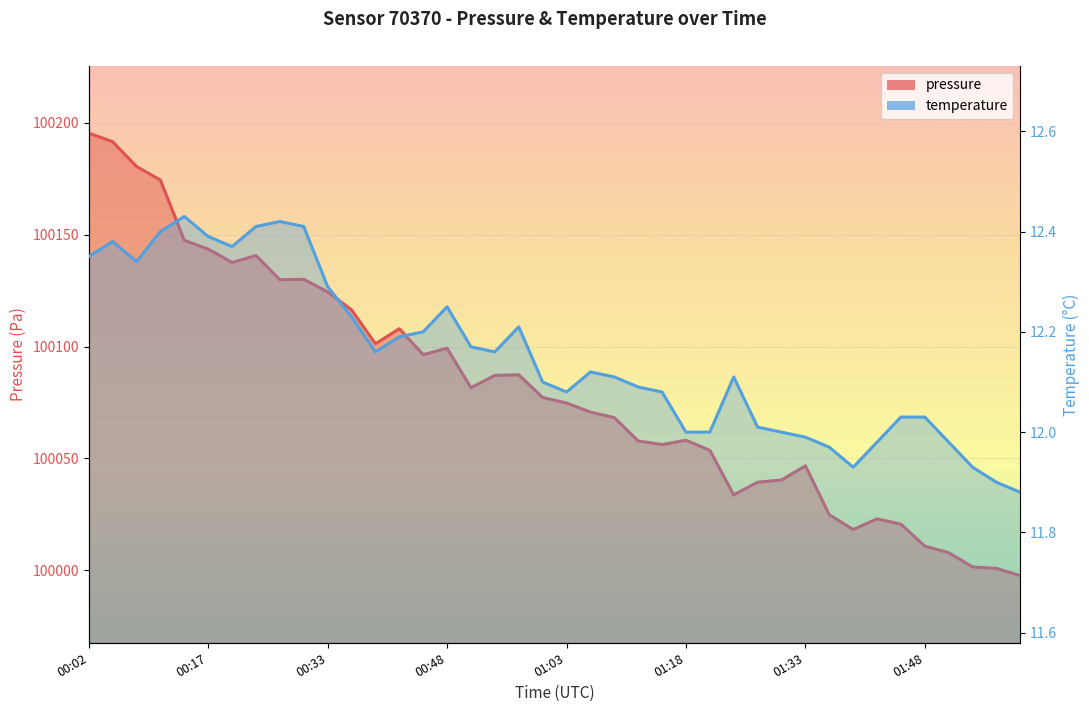

True or false: pressure and temperature cross at least once.

False